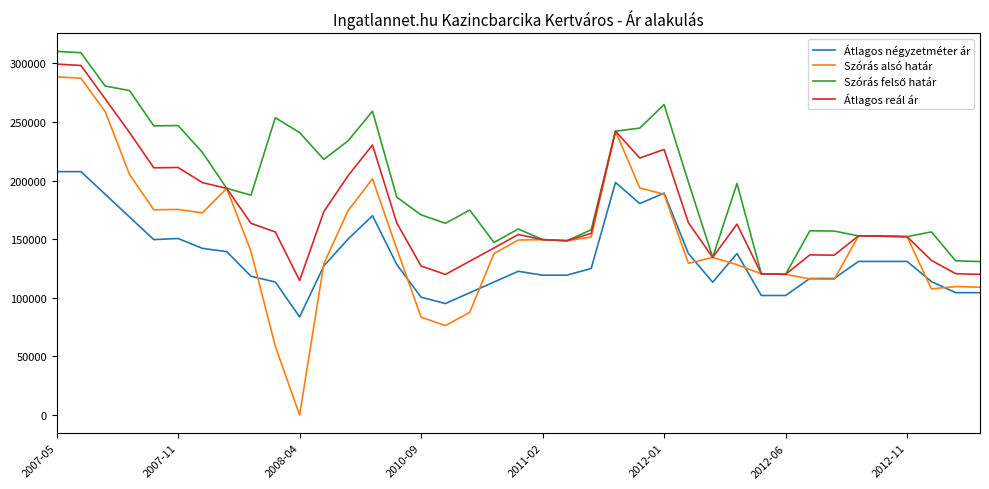

Does the chart display data point markers on the line(s)?

No